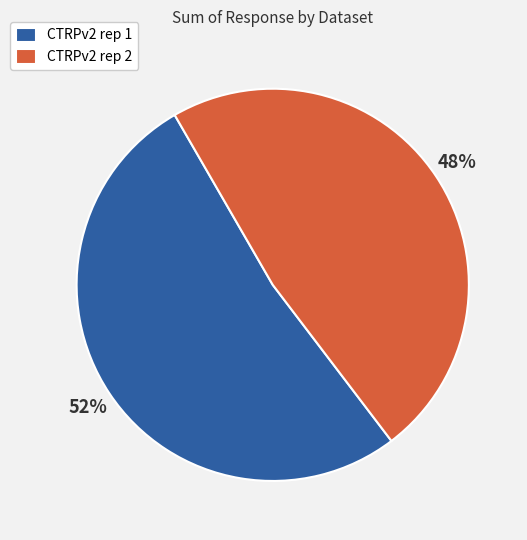

What percentage is the CTRPv2 rep 2 slice, to the nearest percent?

48%